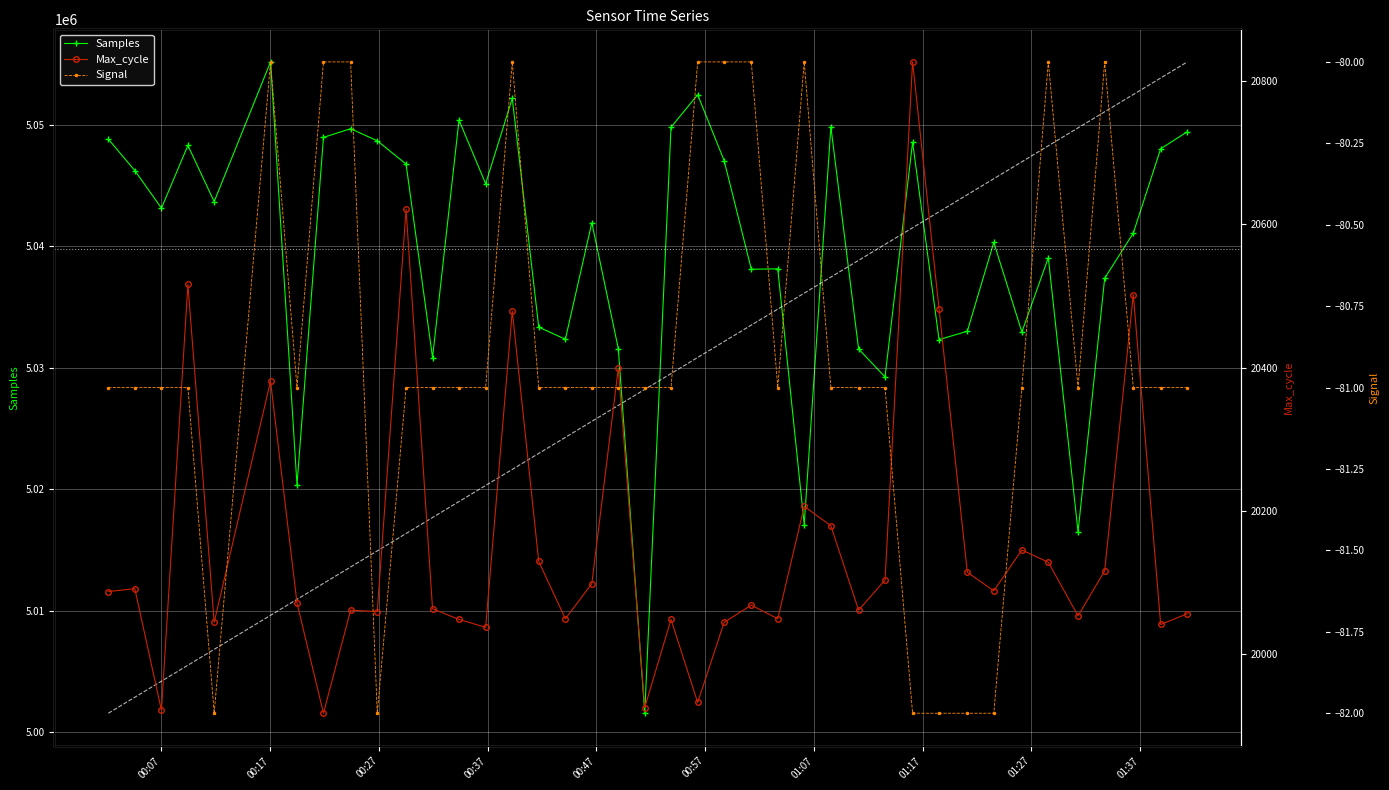

What is the lowest value of the Samples series?

5001564